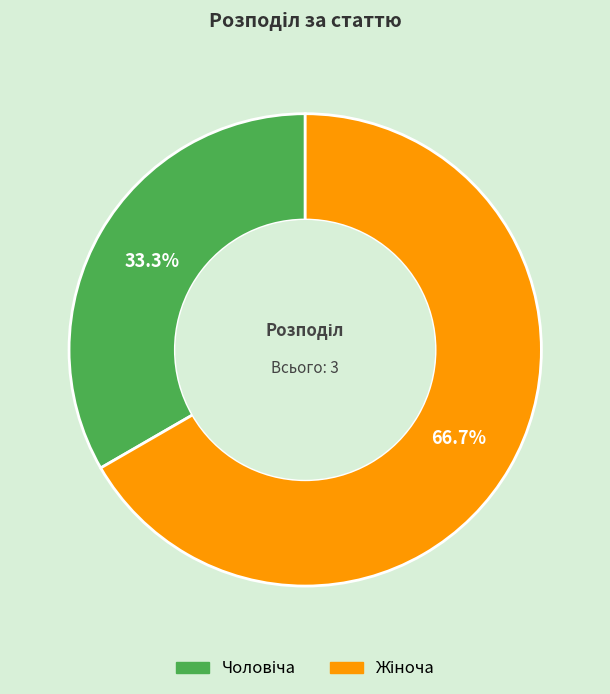

Does any single category account for the majority?

Yes